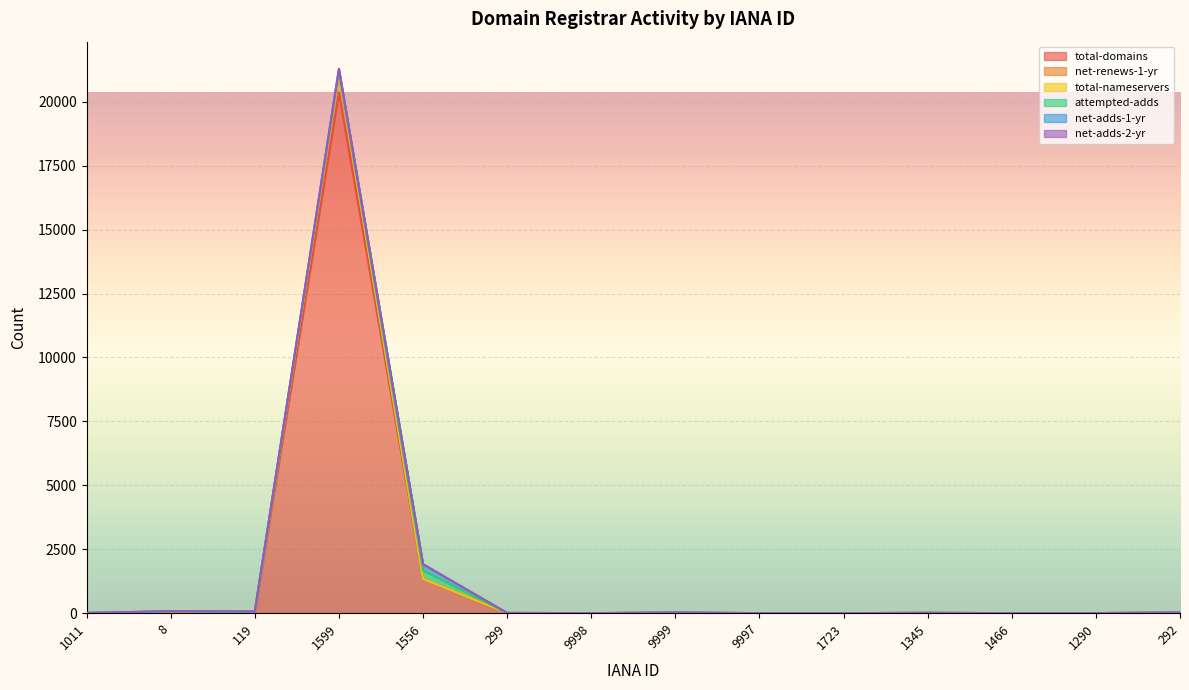

What position from the right is 1290?

2